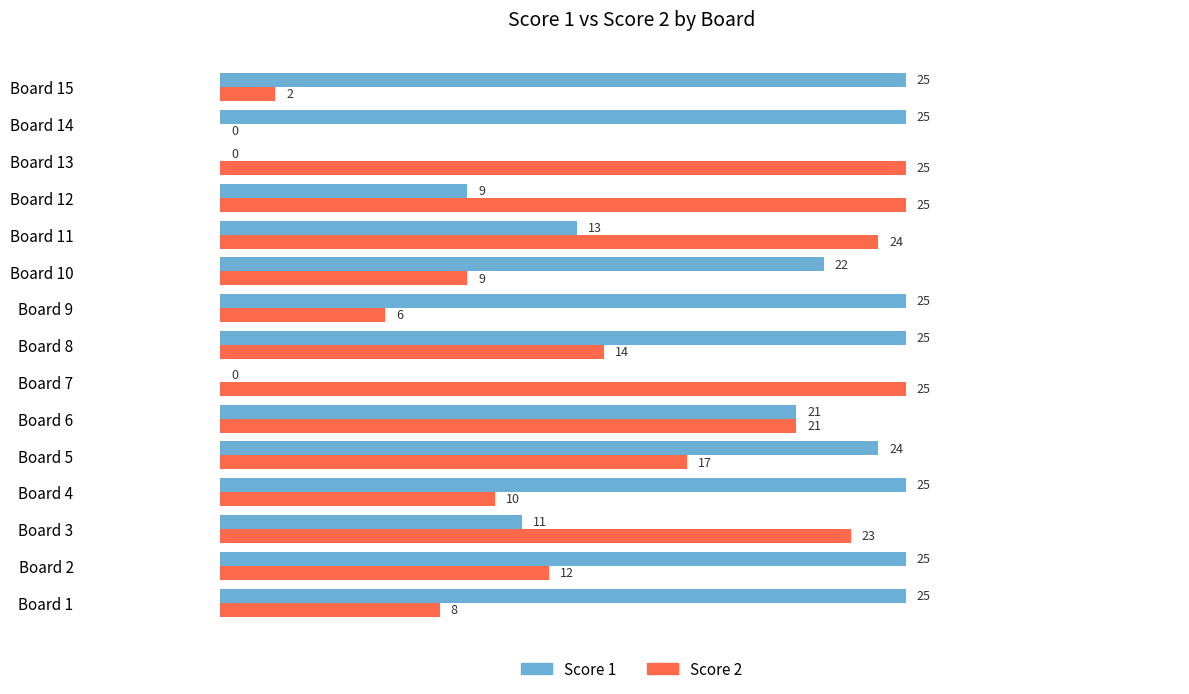

Which series changed the most between Board 1 and Board 5?

Score 2